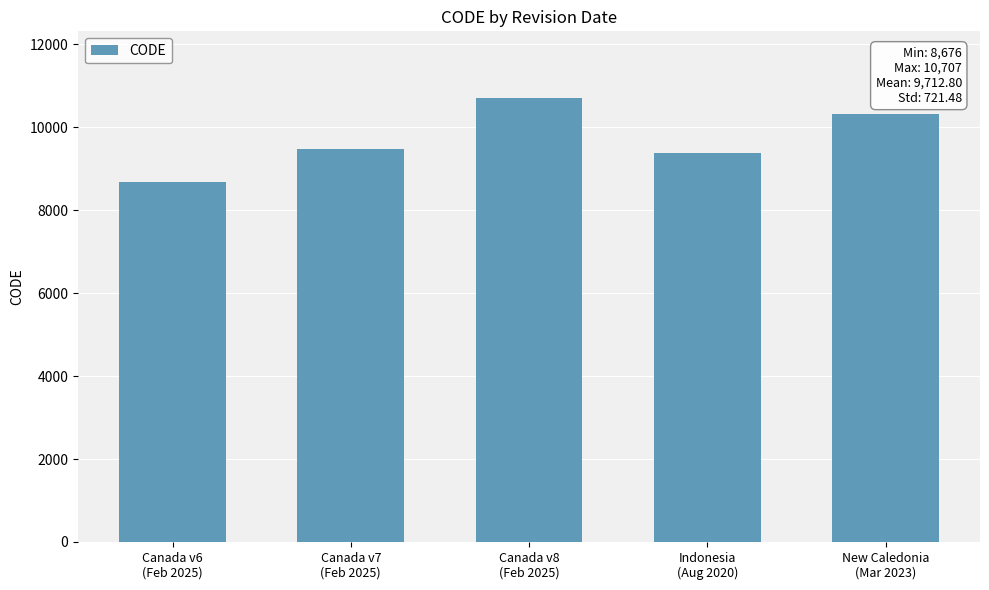

What is the change in value from Canada v7
(Feb 2025) to Indonesia
(Aug 2020)?

-108